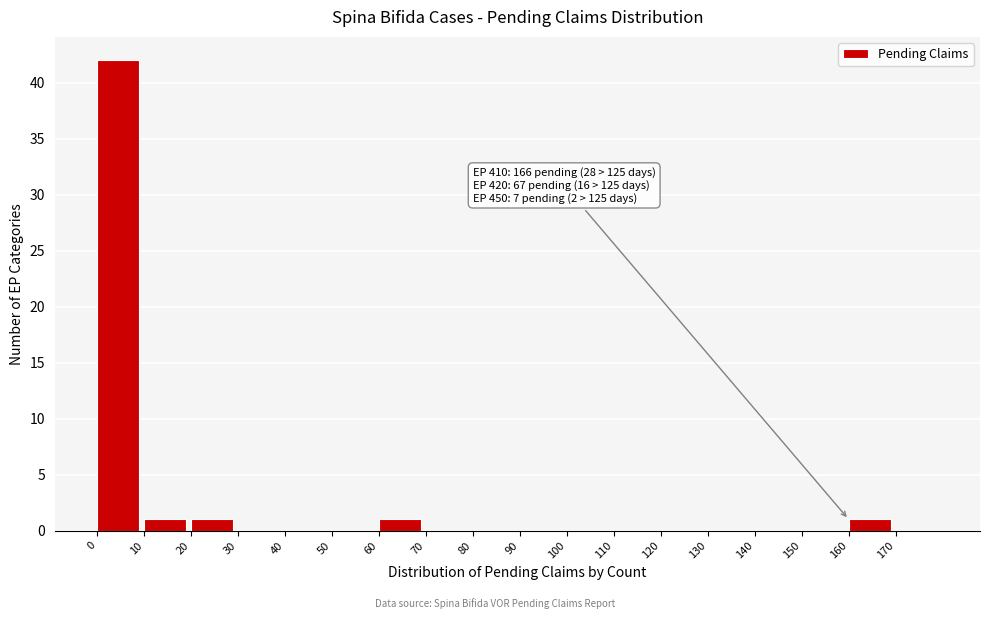

Which range on the x-axis has the tallest bar?

0 to 10